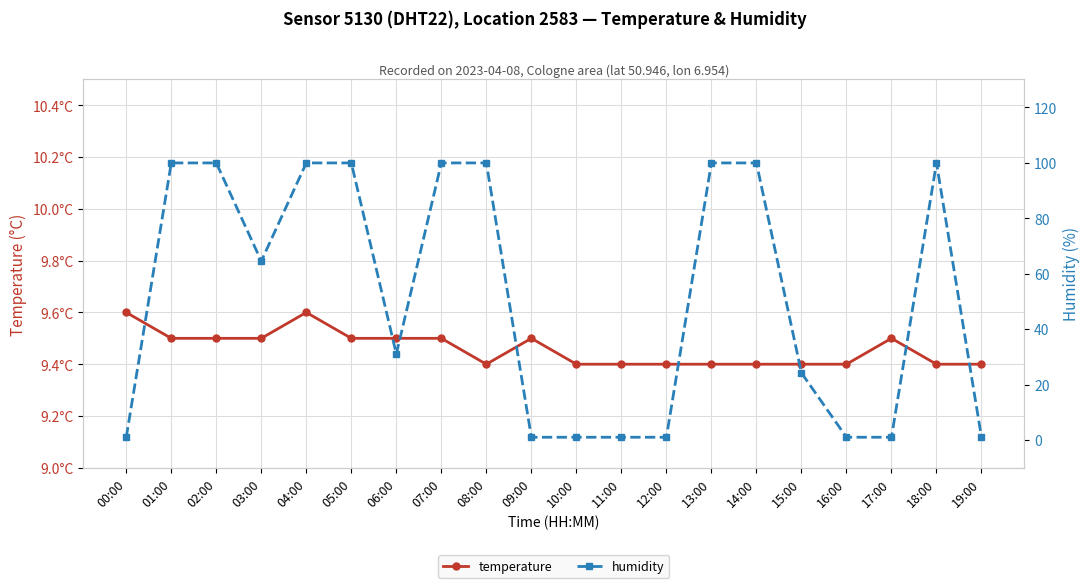

What is the difference between the highest and lowest values at 17:00?

8.5